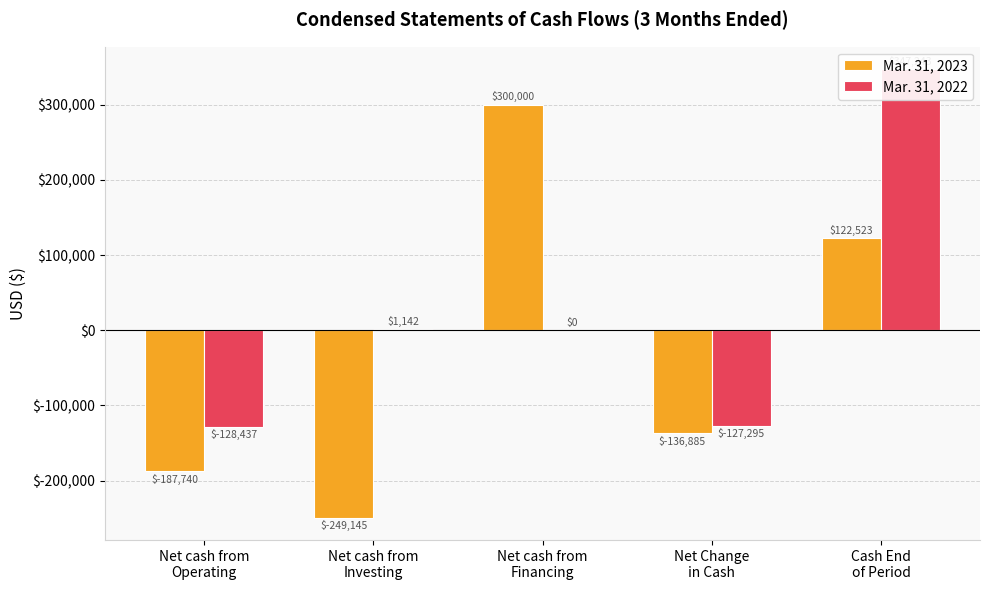

What is the difference between the second highest and minimum values in the Mar. 31, 2023 series?

371668